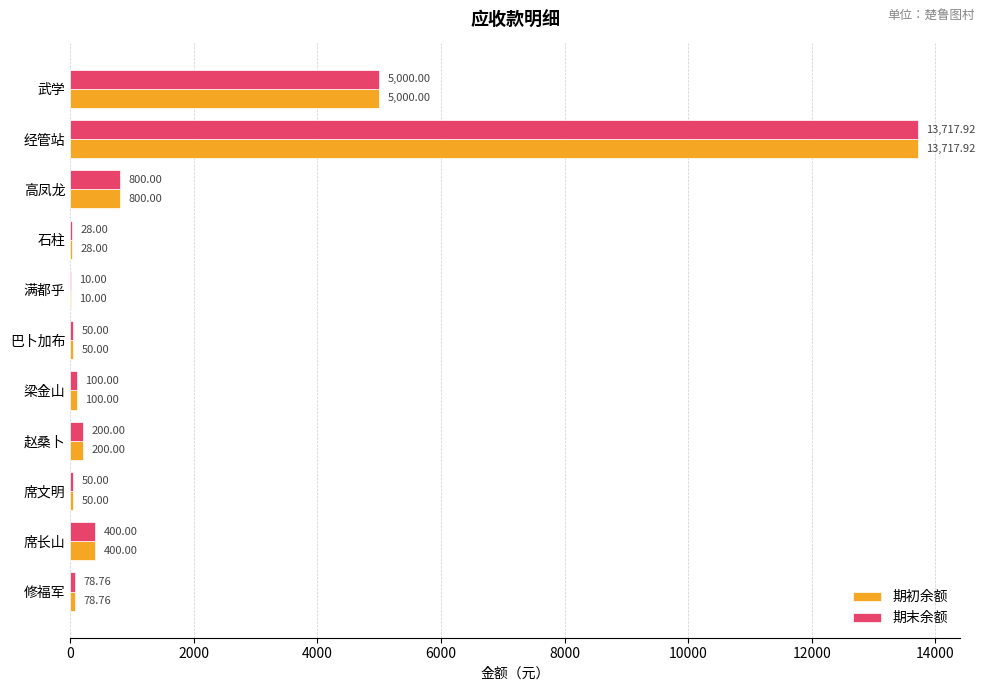

At which label is 期初余额 closest to 6863?

武学